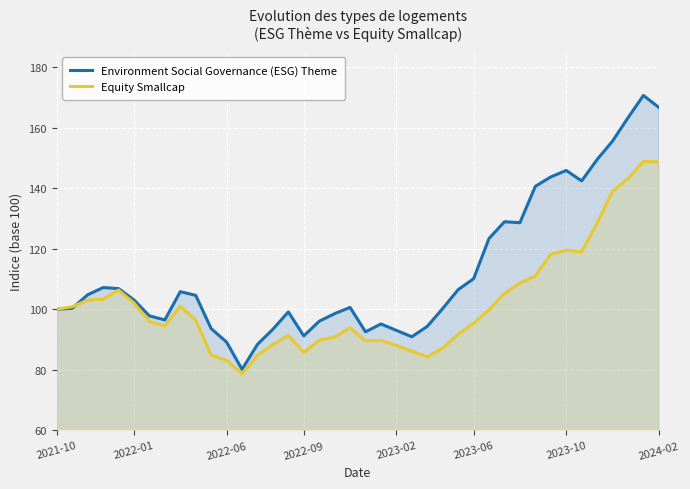

Which series has the largest total across all categories?

Environment Social Governance (ESG) Theme